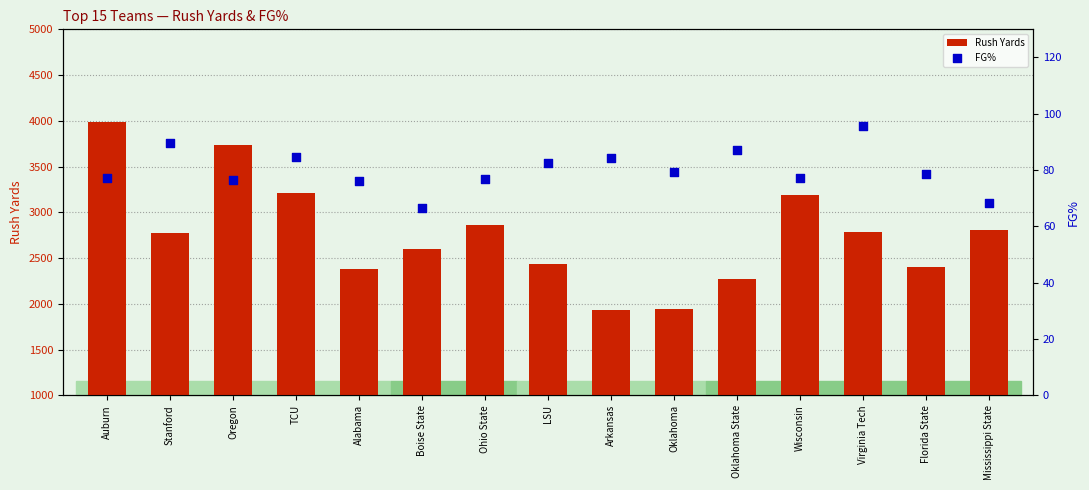

Which series has the widest spread of Y values?

Rush Yards